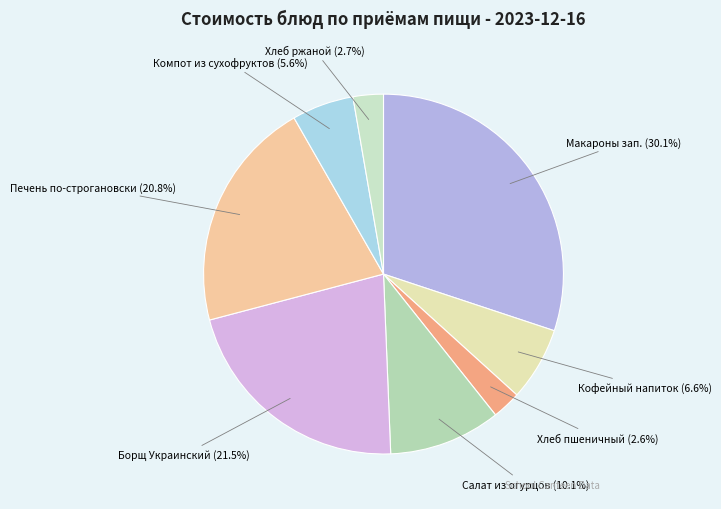

To the nearest percent, what is the average slice percentage?

12%